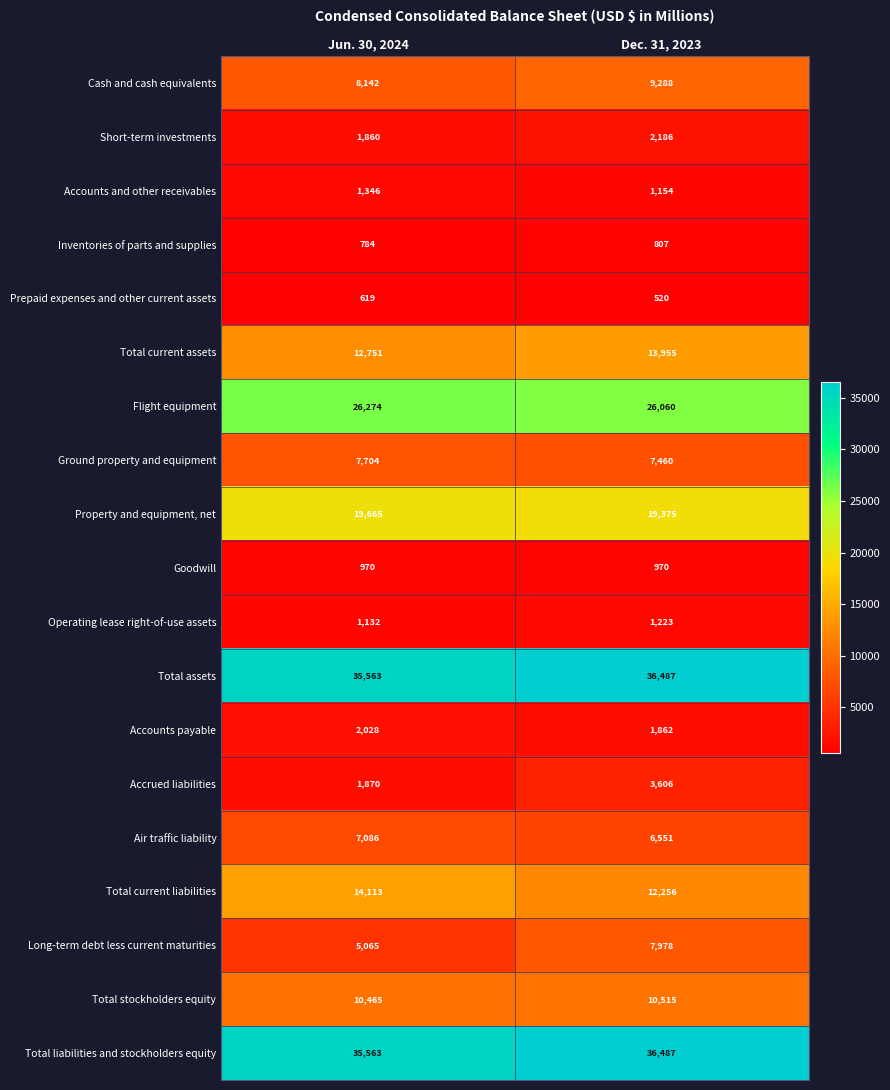

Which category has the lowest value across all series?

Dec. 31, 2023